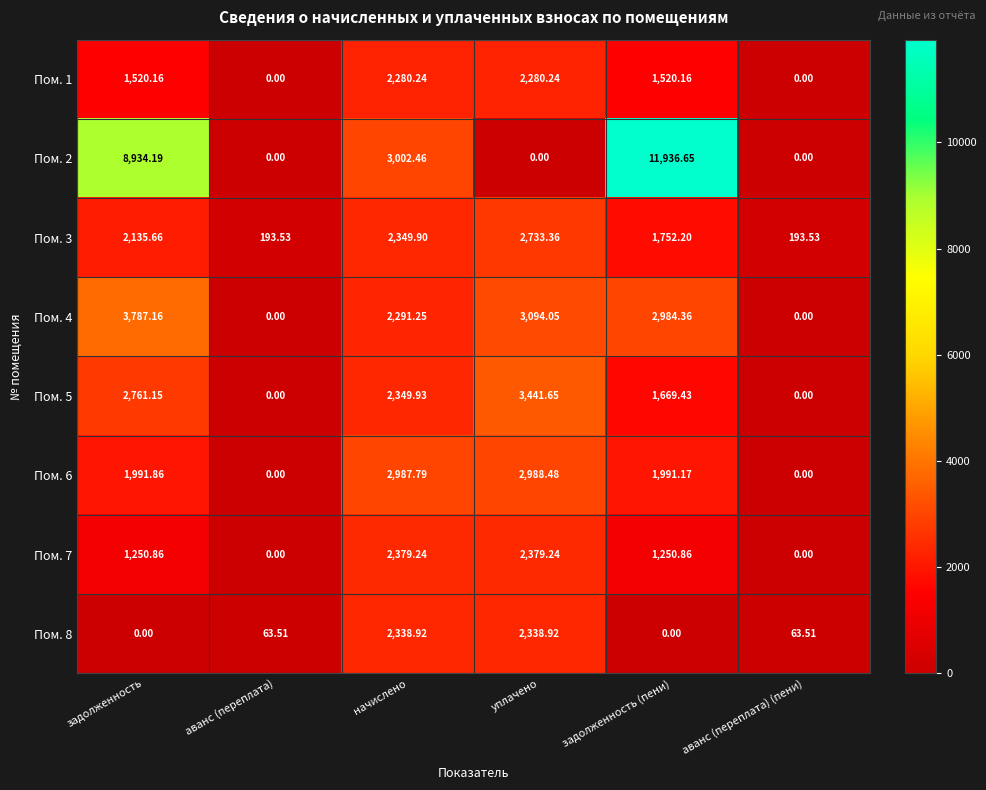

Is the value of Пом. 7 at уплачено greater than the value of Пом. 6 at аванс (переплата)?

Yes